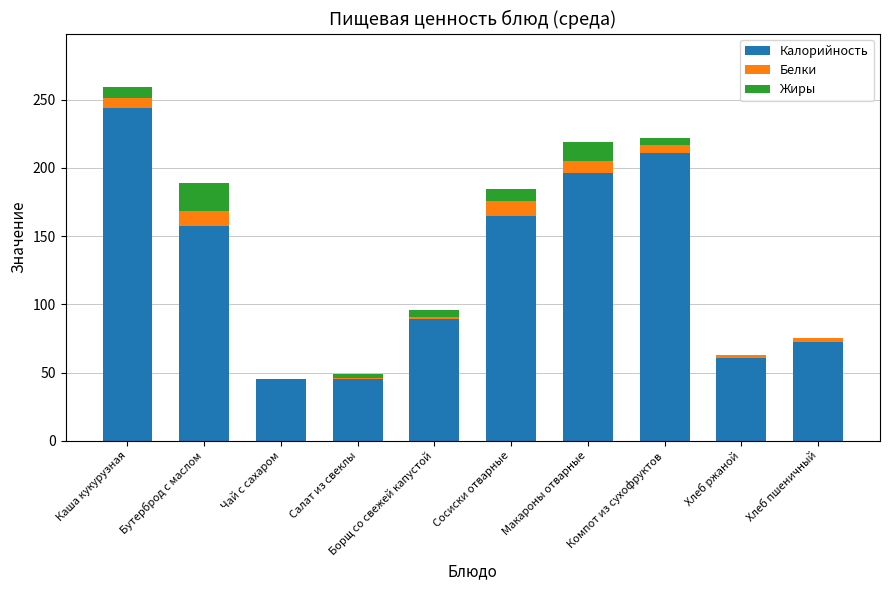

What is the maximum value for Калорийность?

243.9